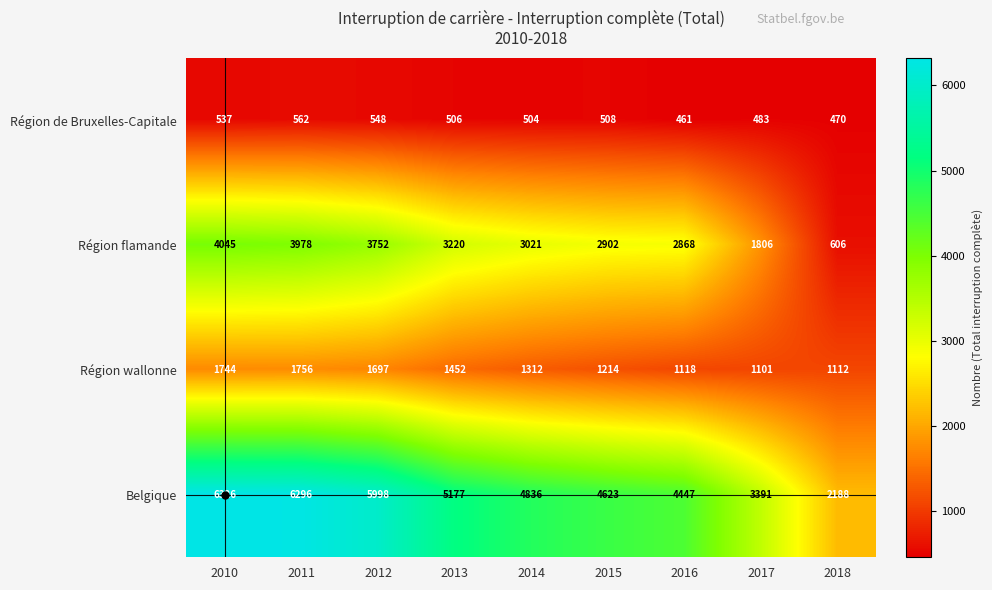

How many Région de Bruxelles-Capitale values are between 483 and 537?

5